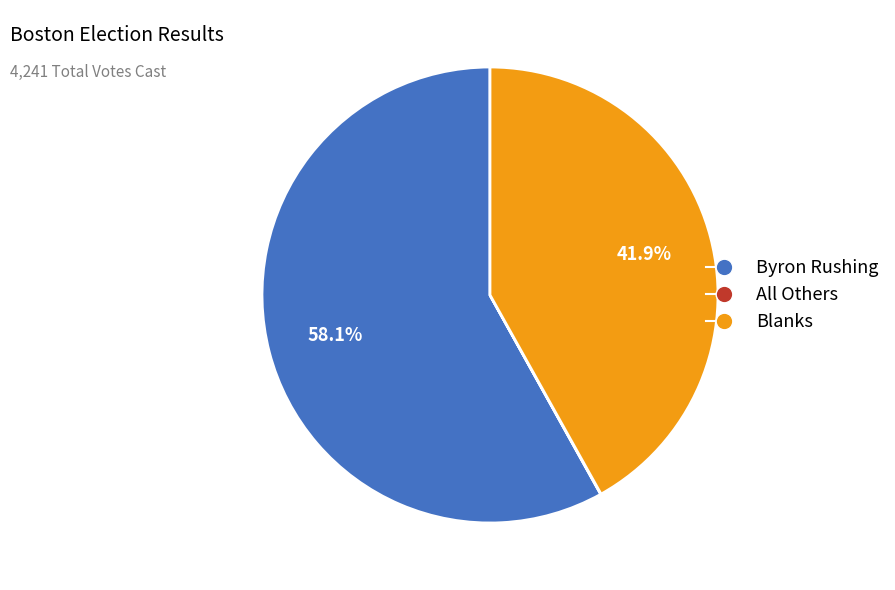

To the nearest percent, what is the average slice percentage?

33%